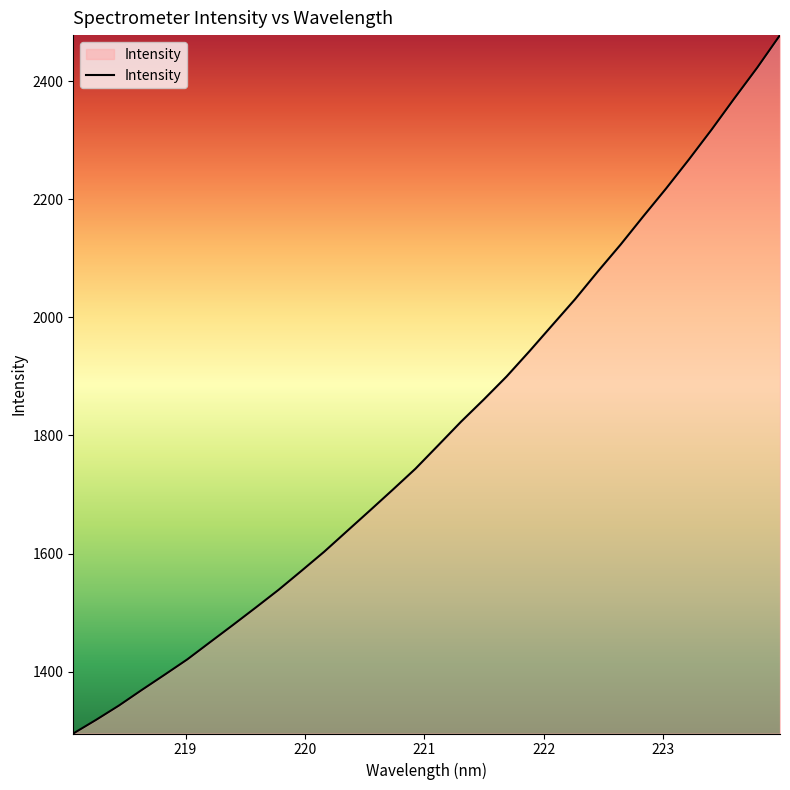

True or false: the data has more than 2 interior local peaks.

False